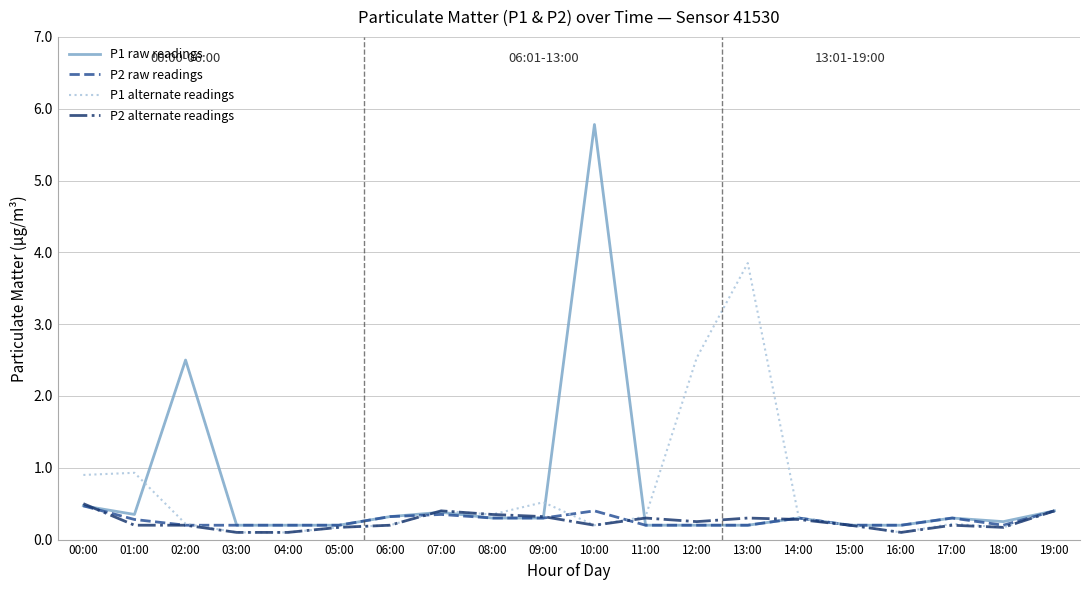

Which category has the highest value in the P1 raw readings series?

10:00